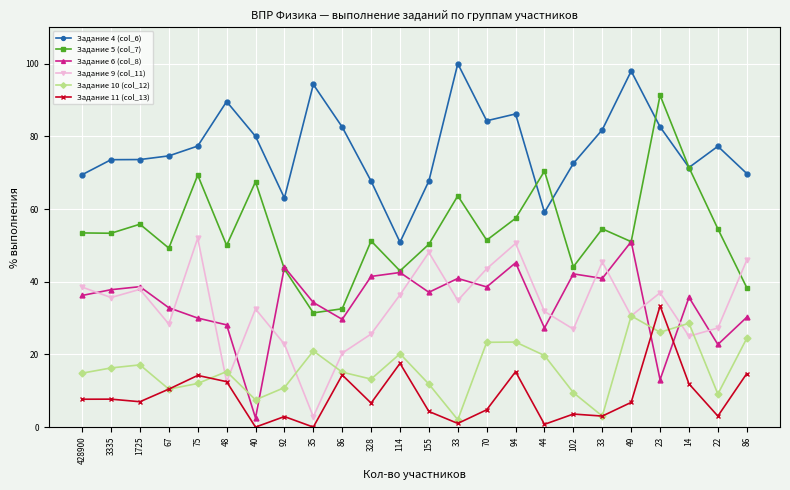

What is the difference between the maximum and minimum values in the Задание 10 (col_12) series?

28.6